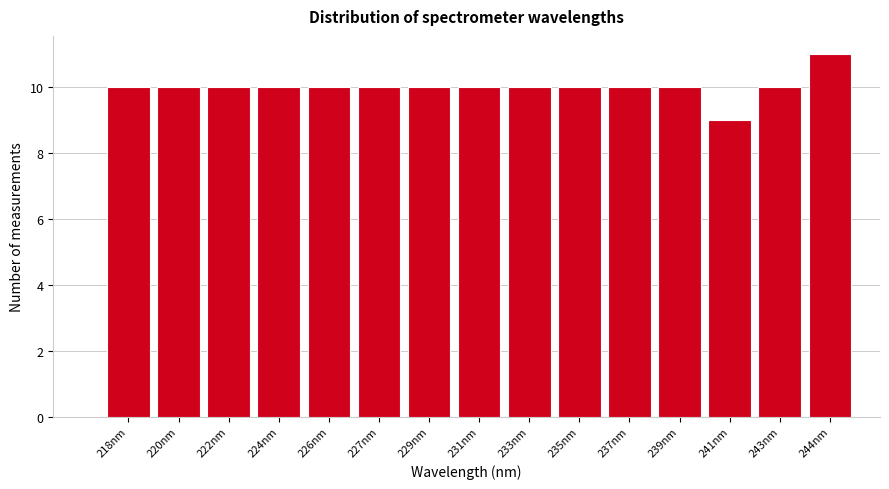

Reading left to right, transcribe all the data shown in this chart.

10	10	10	10	10	10	10	10	10	10	10	10	9	10	11